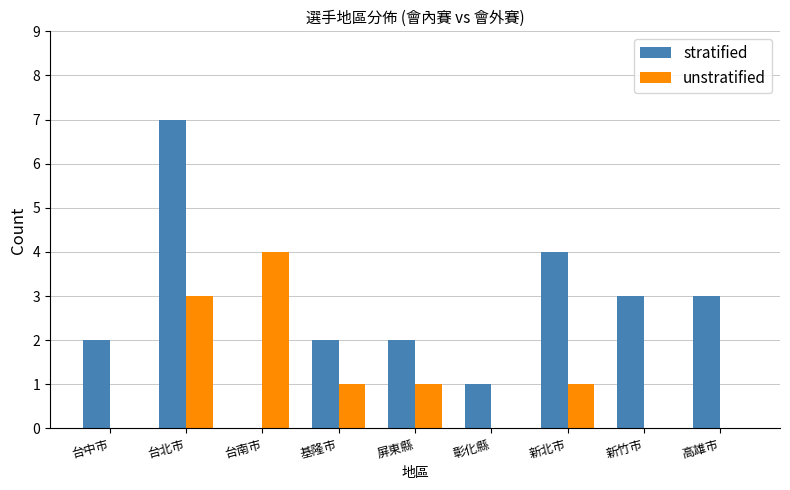

True or false: stratified has a value of 1 at 基隆市.

False